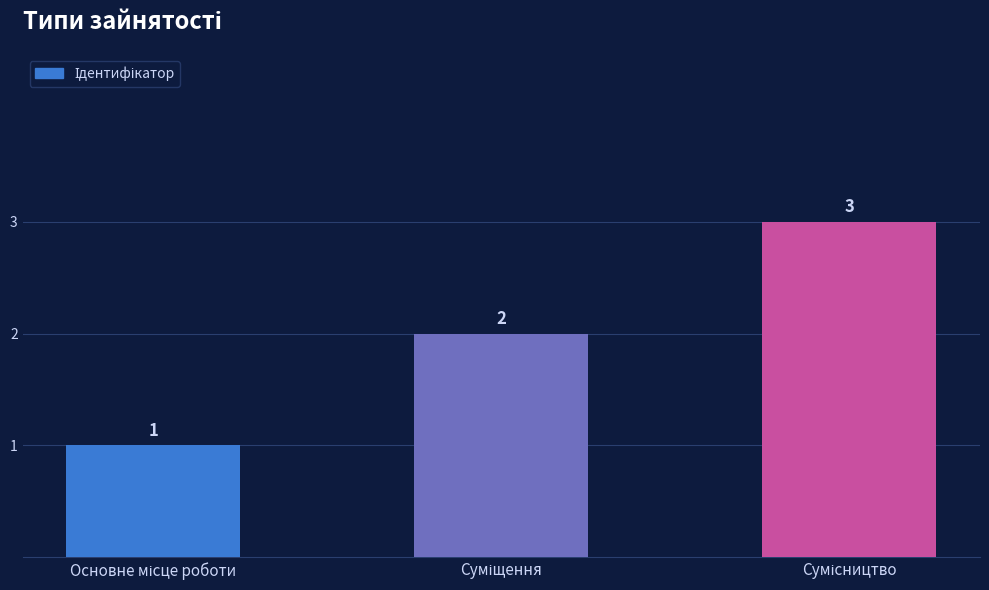

What is the maximum value shown in the chart?

3